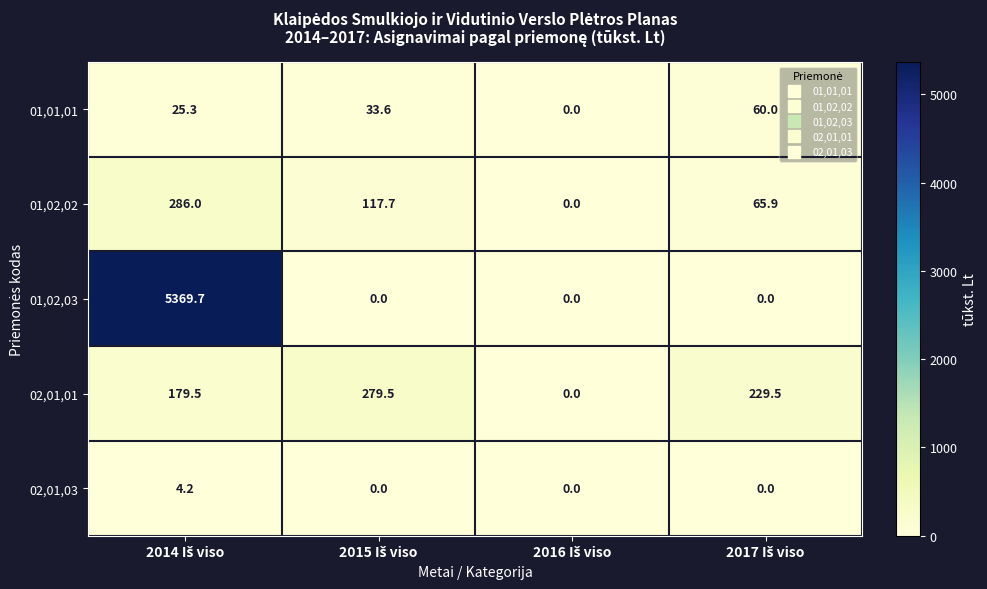

Reading right to left, list all the values displayed in this chart.

01,01,01: 60.0	0.0	33.6	25.3
01,02,02: 65.9	0.0	117.7	286.0
01,02,03: 0.0	0.0	0.0	5369.7
02,01,01: 229.5	0.0	279.5	179.5
02,01,03: 0.0	0.0	0.0	4.2